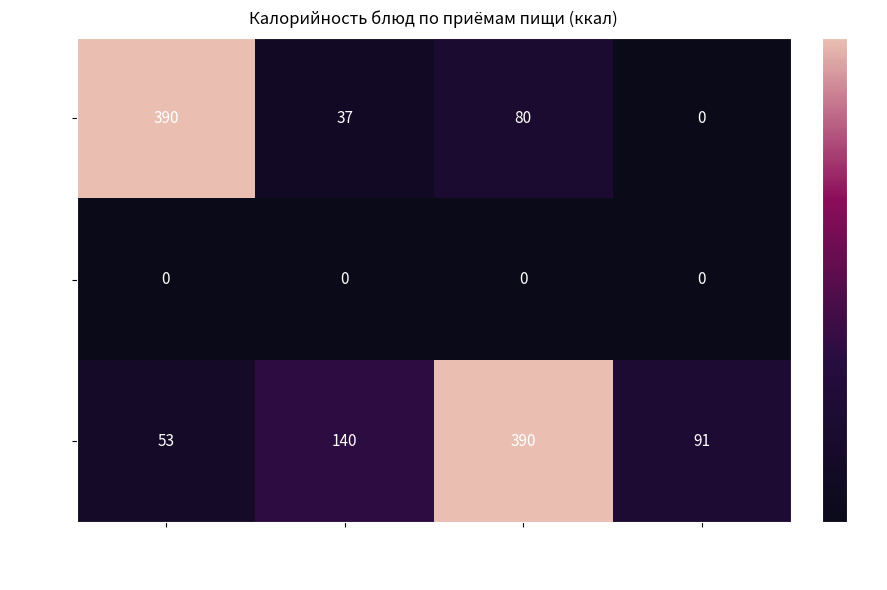

Reading left to right, list all the values displayed in this chart.

Завтрак: 390	37	80	0
Завтрак 2: 0	0	0	0
Обед: 53	140	390	91